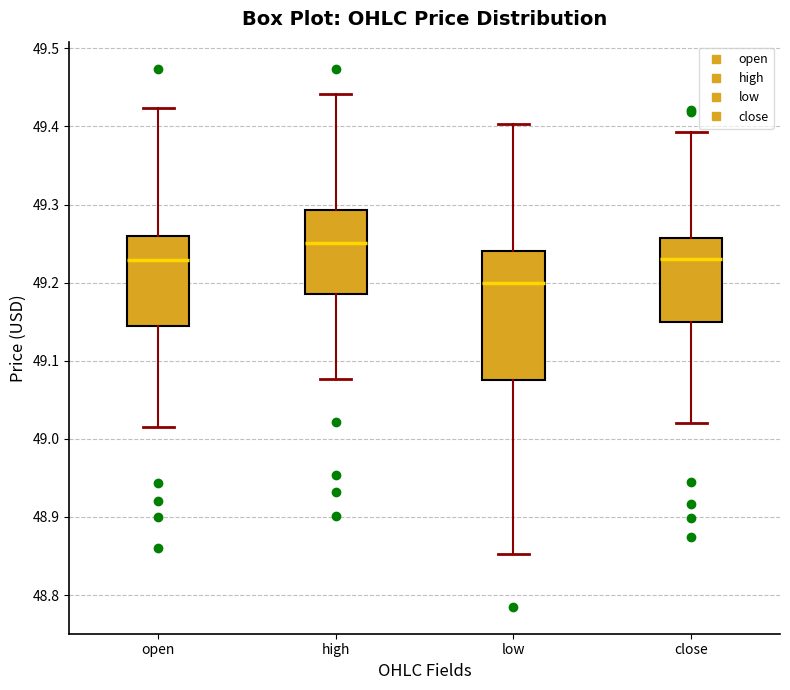

Reading left to right, read every box against the y-axis: the position of its median line, the range the box covers, and the ends of its whiskers. The values are not printed on the chart, so give them approximately, as read against the axis.

open: median 49.23, box 49.14 to 49.26, whiskers 49.02 to 49.42
high: median 49.25, box 49.19 to 49.29, whiskers 49.08 to 49.44
low: median 49.20, box 49.07 to 49.24, whiskers 48.85 to 49.40
close: median 49.23, box 49.15 to 49.26, whiskers 49.02 to 49.39